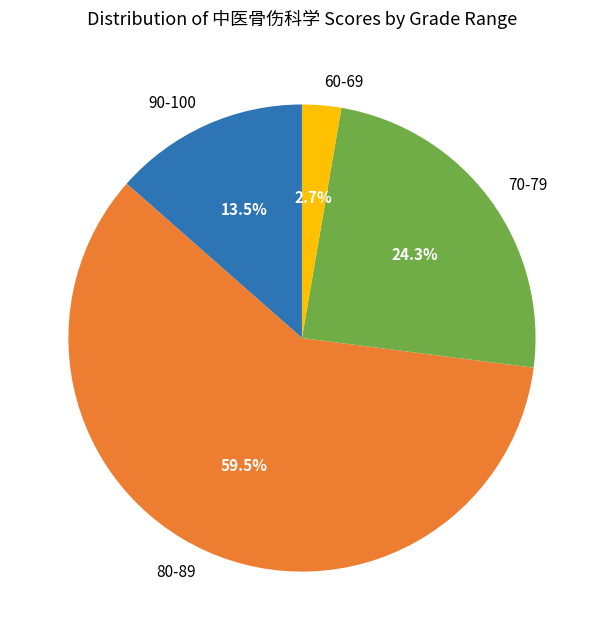

Does any single category account for the majority?

Yes